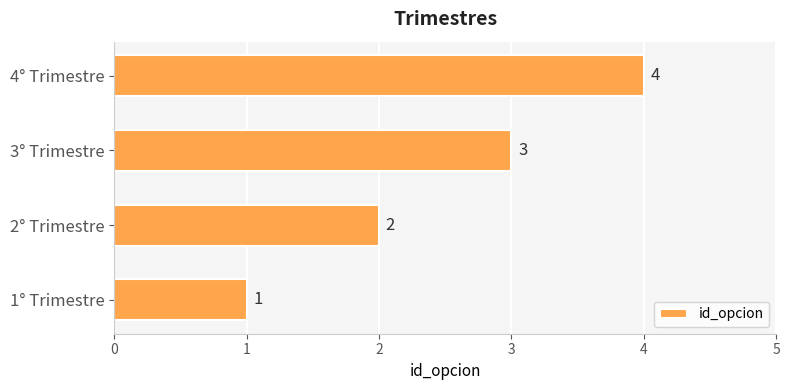

Count the values in the range 2 to 4.

3